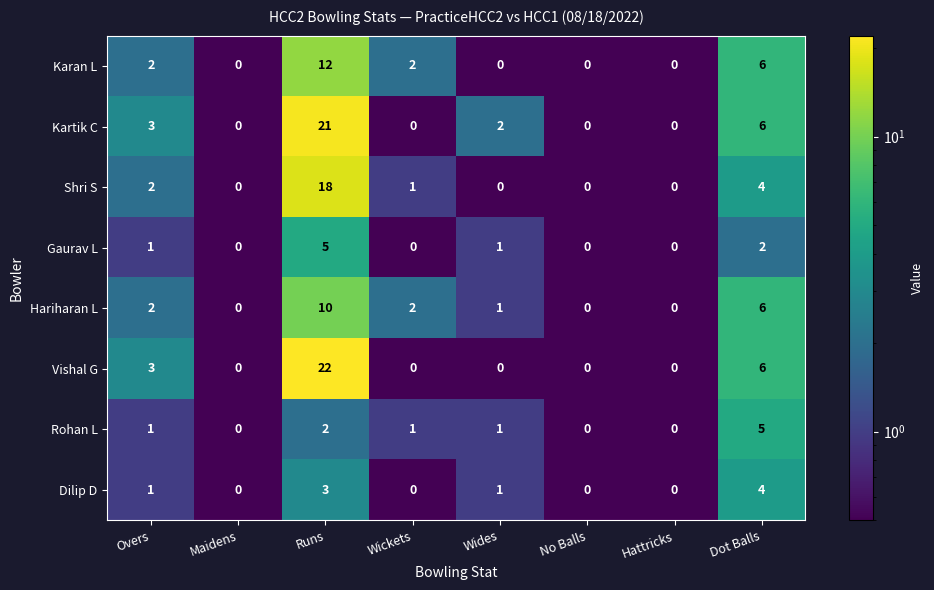

What is the total value across all series at Runs?

93